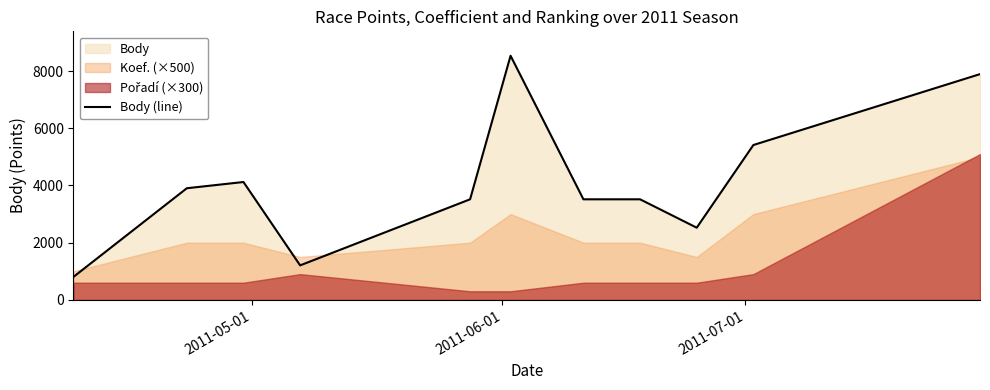

What is the lowest value of the Body (line) series?

804